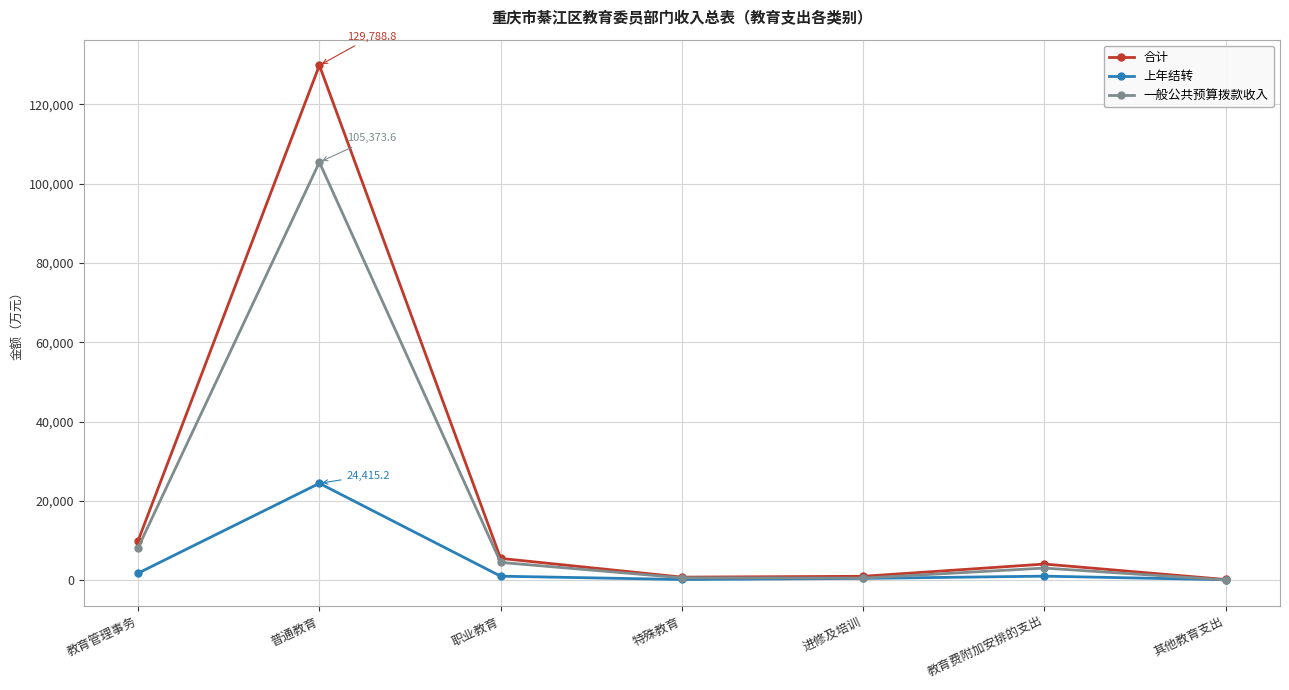

How many interior local valleys does the 一般公共预算拨款收入 series have?

1